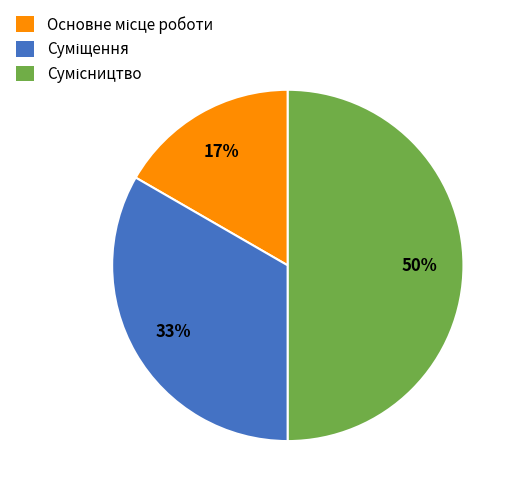

How many slices are in this pie chart?

3